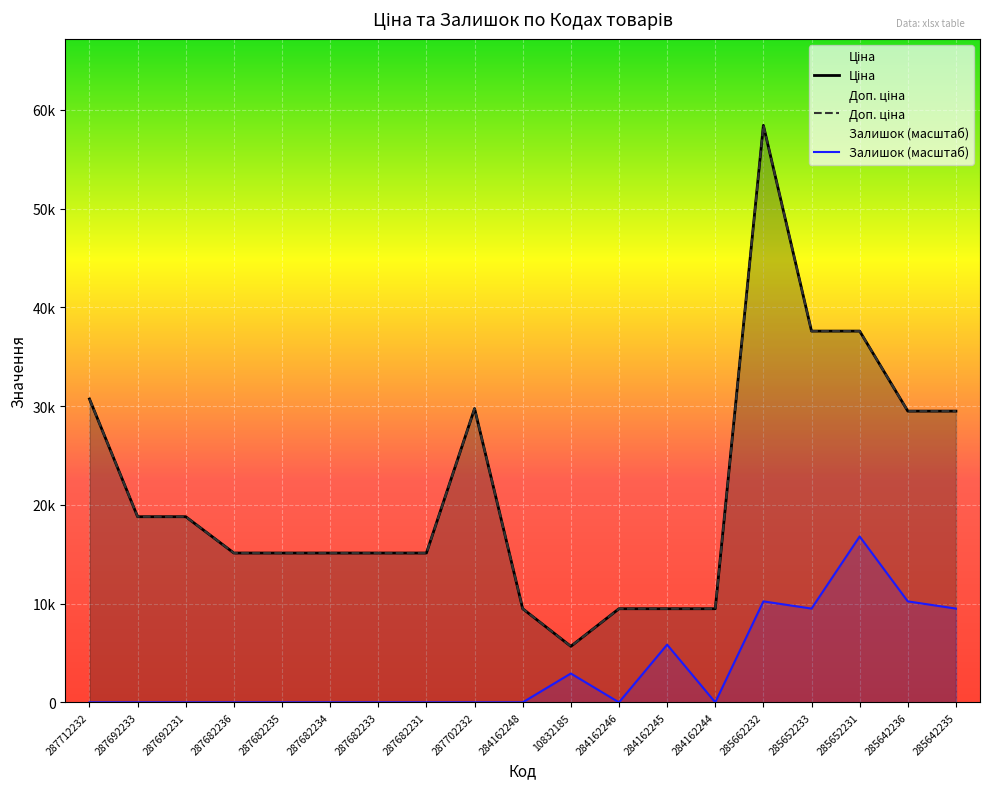

In Ціна, how many points are lower than both neighbors (excluding endpoints)?

1